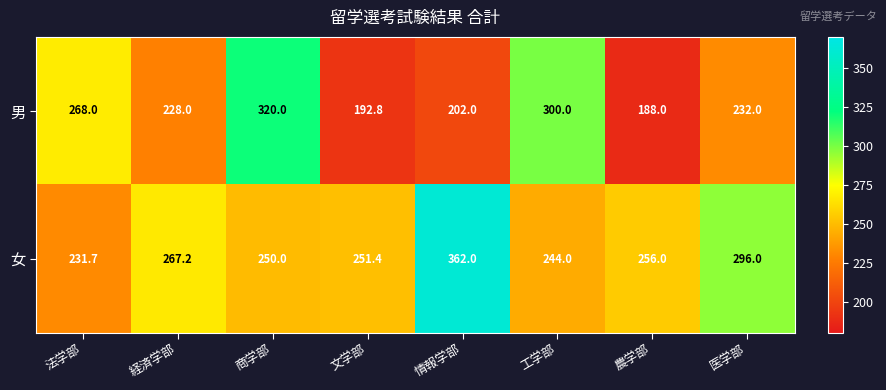

What is the sum of all 男 values?

1930.8